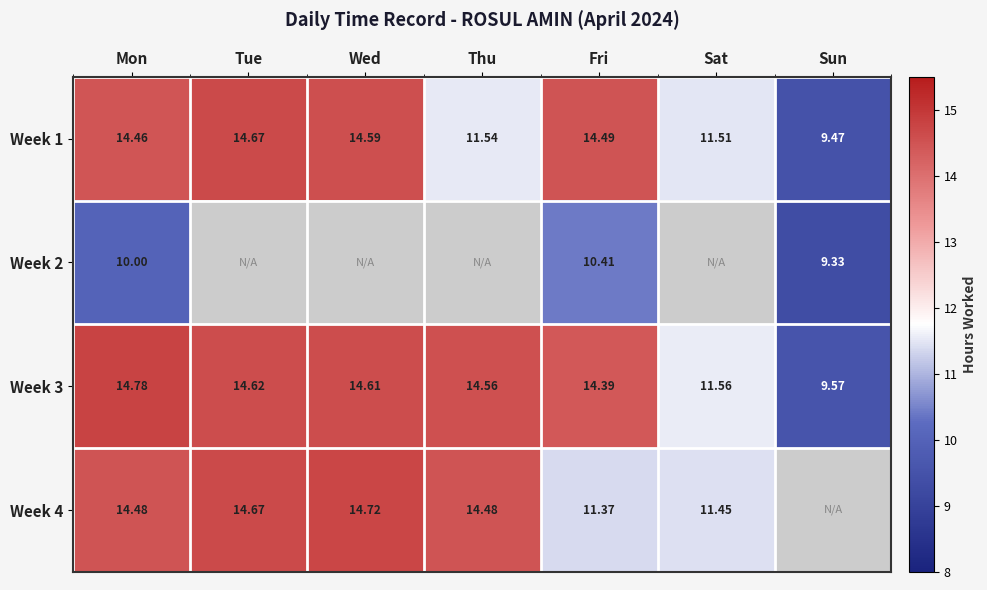

What is the sum of the Week 1 values at Wed and Sat?

26.1